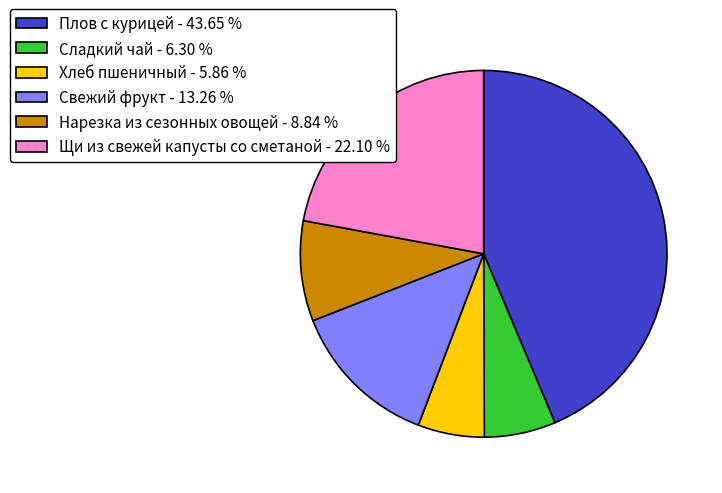

Is Плов с курицей the majority of the pie?

No